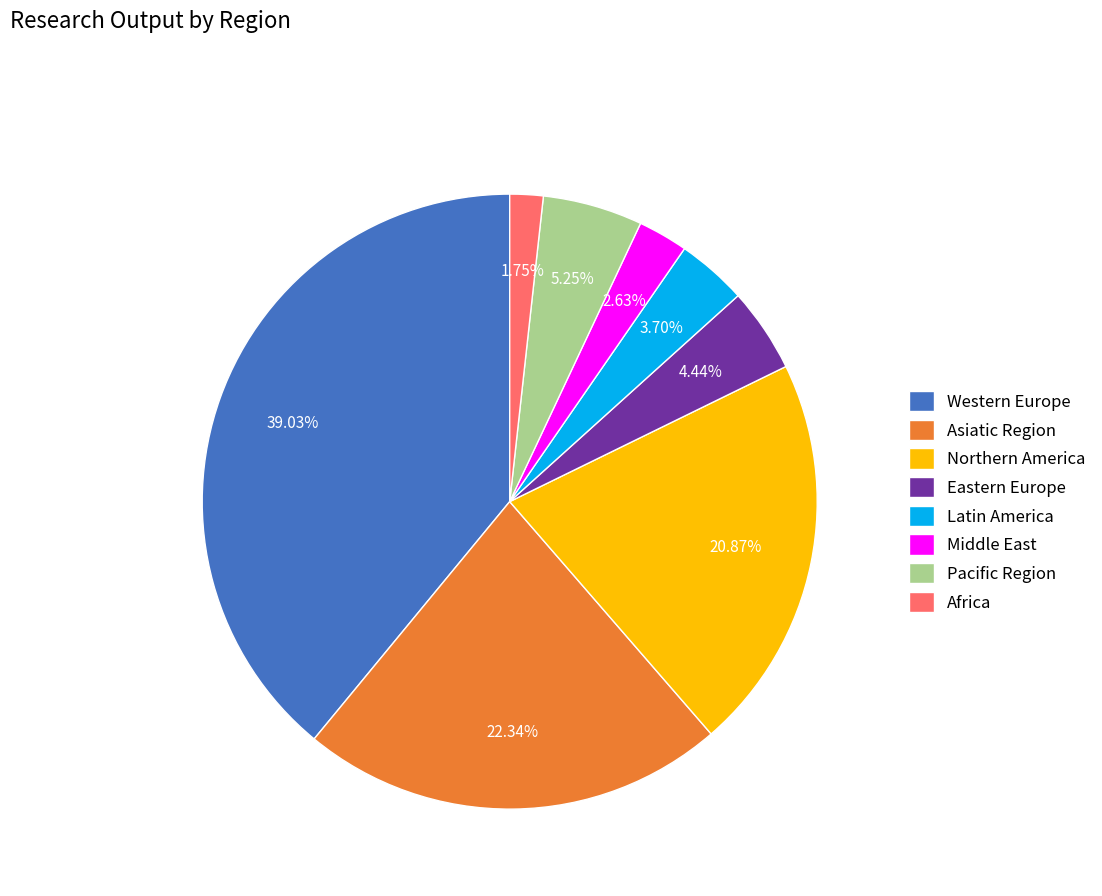

Is the sum of Asiatic Region and Western Europe greater than half?

Yes